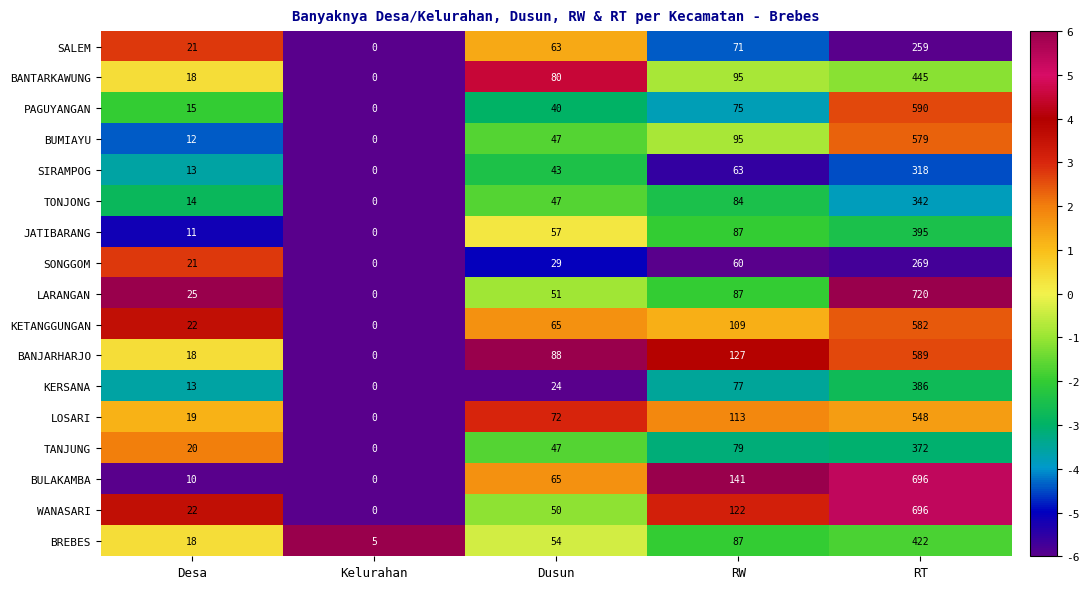

How many series are shown in this chart?

17